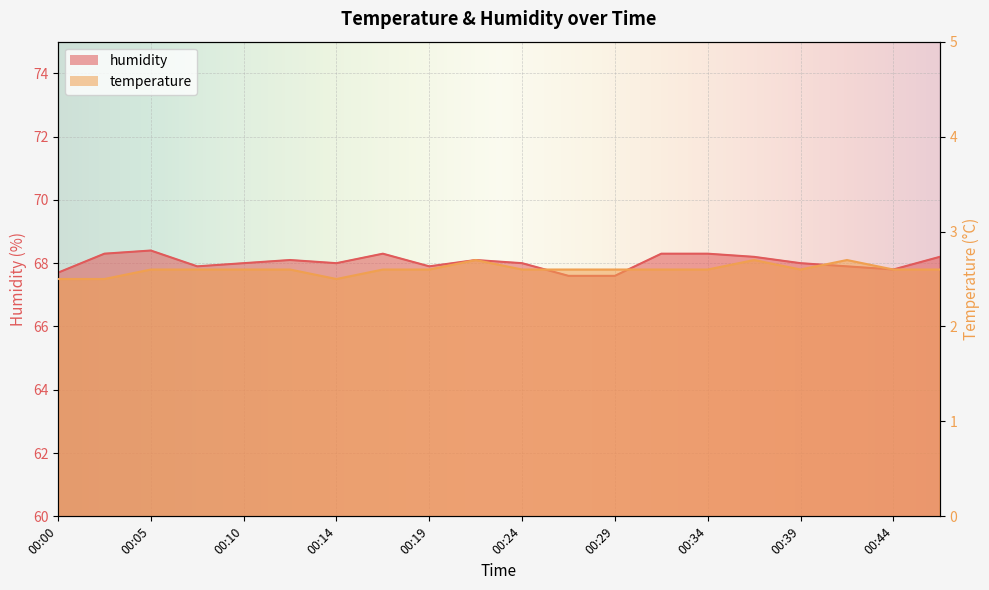

What is the total value across all series at 00:29?

70.2